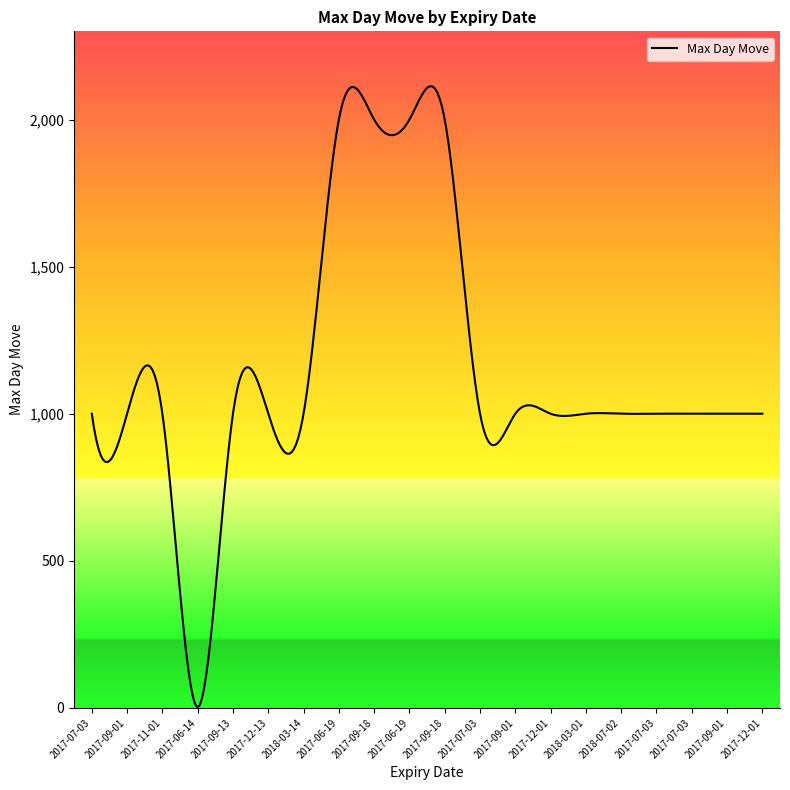

What is the difference between the maximum and minimum values?

2111.2